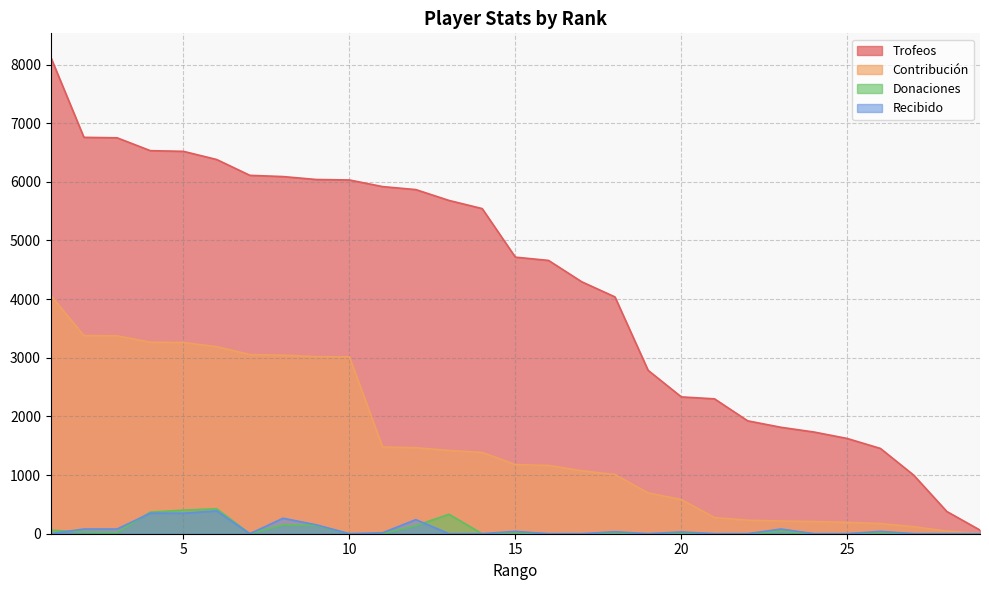

Does the chart display data point markers on the line(s)?

No